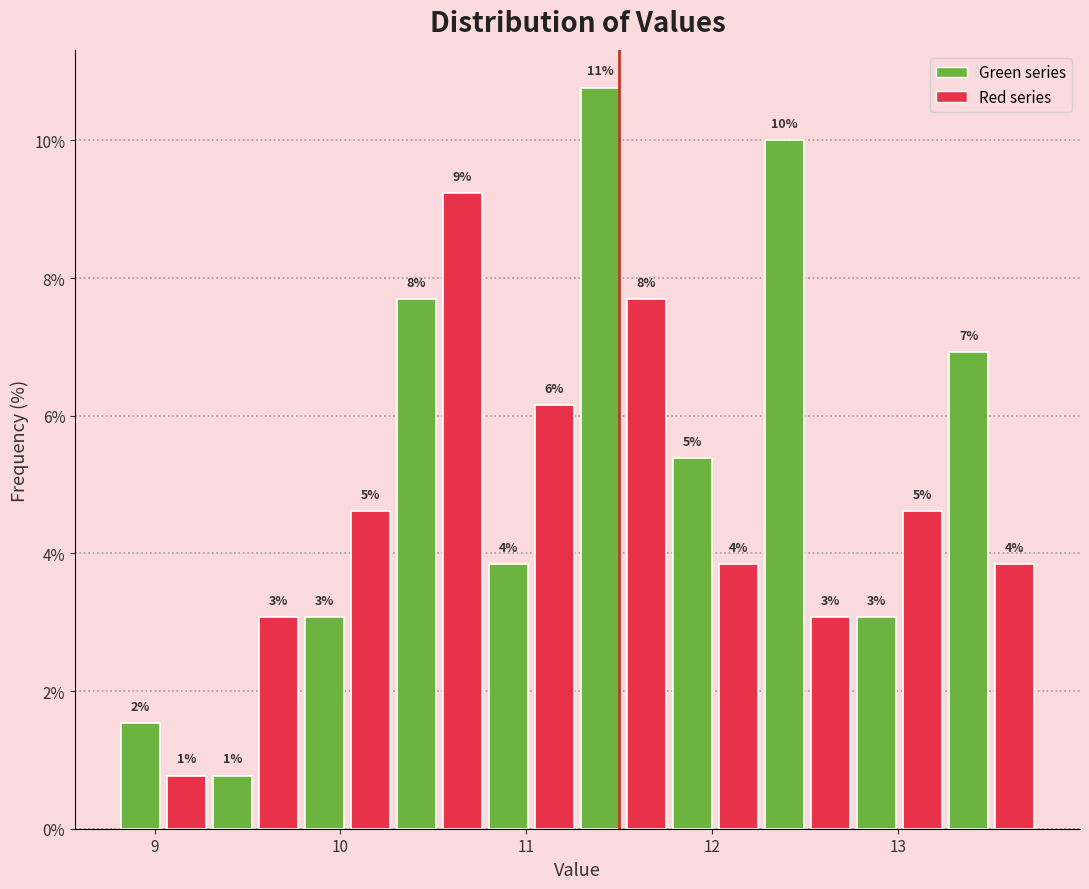

Around what value on the x-axis is the tallest bar? Give the approximate position of its centre, as read against the axis.

11.4